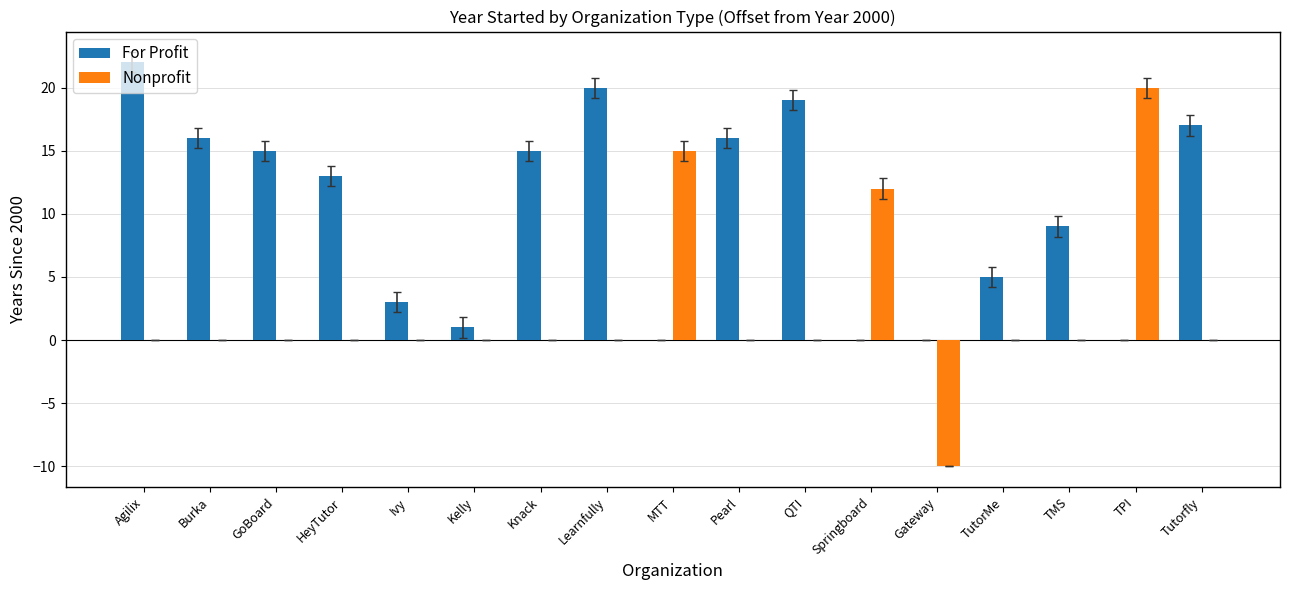

What is the total value across all series at Springboard?

12